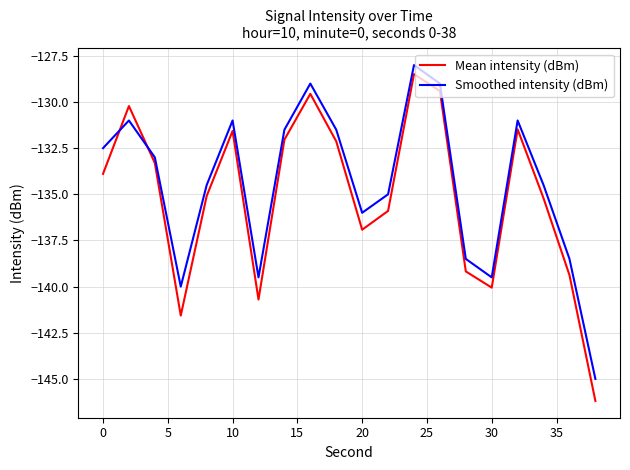

Which series has the widest spread of values?

Mean intensity (dBm)